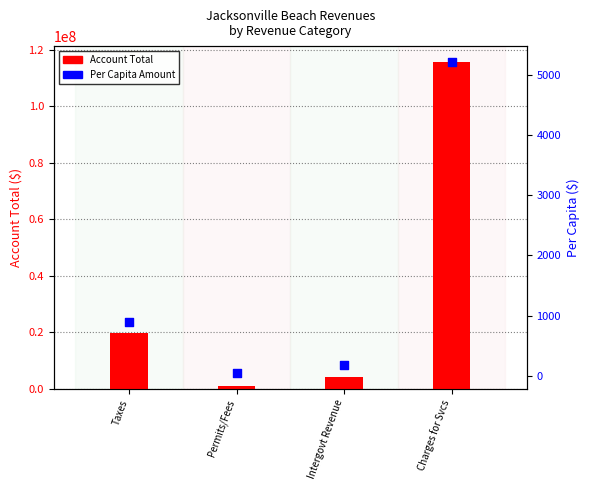

Which series reaches the minimum Y coordinate?

Per Capita ($)